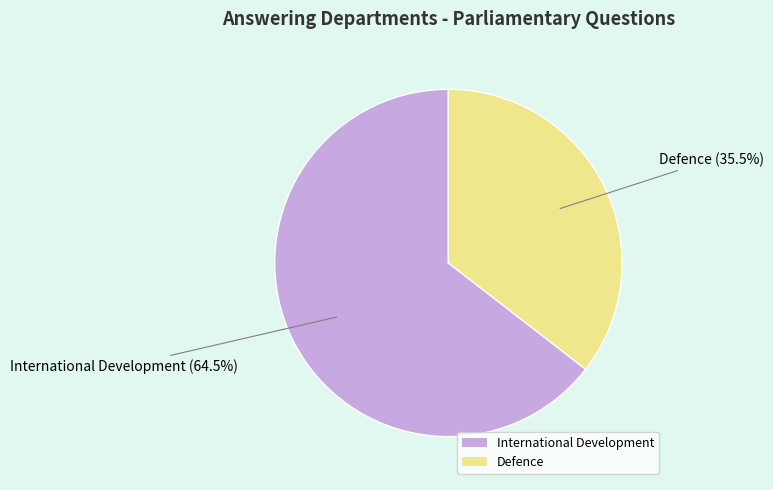

How many slices are in this pie chart?

2